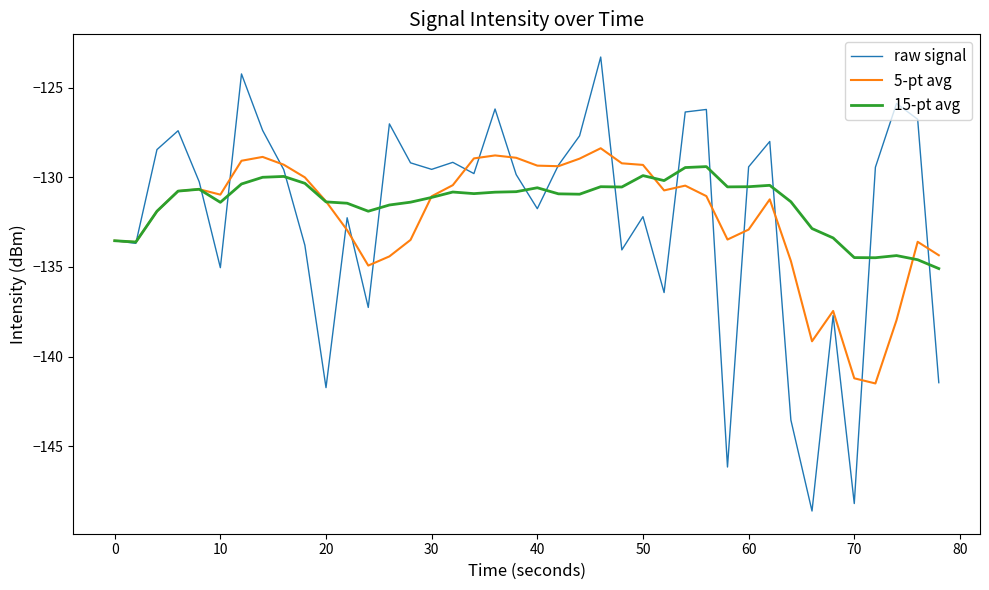

What is the lowest value of the raw signal series?

-148.6